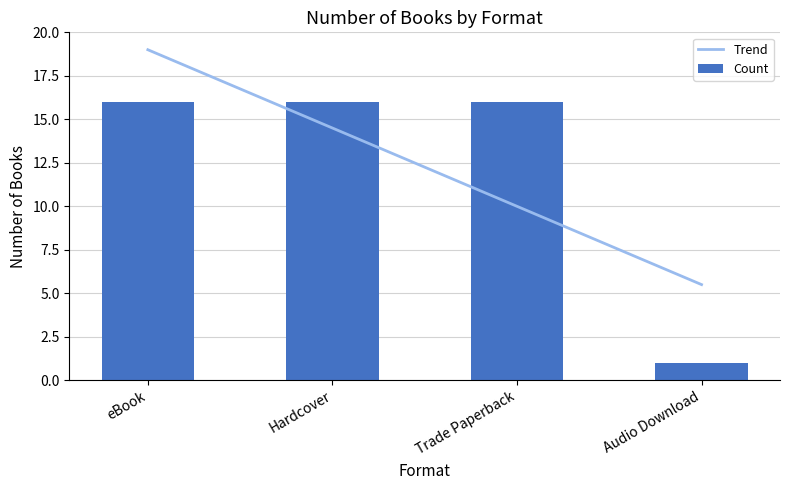

Is it true that Trend equals 19.0 at eBook?

True